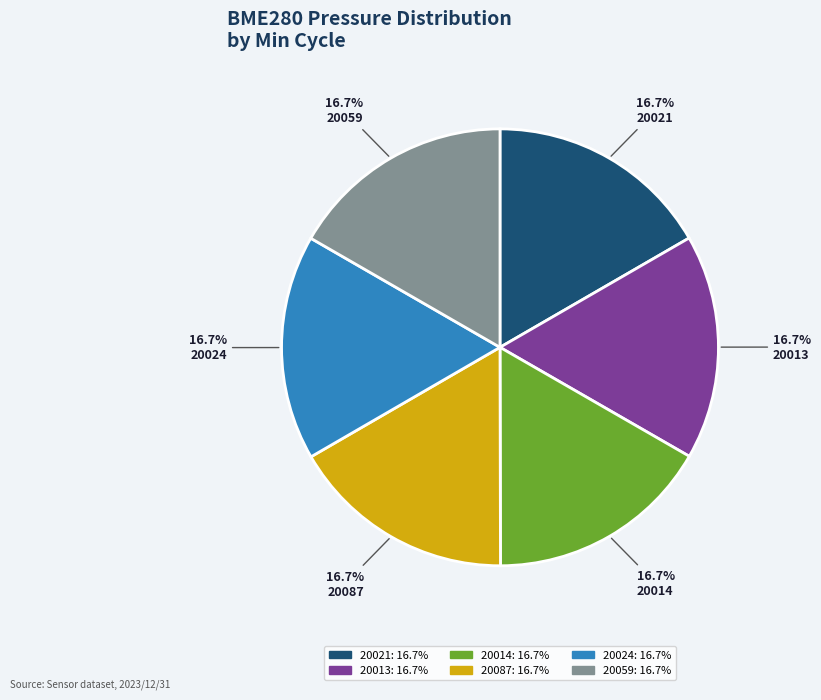

To the nearest percent, what is the combined percentage of 20013 and 20024?

33%